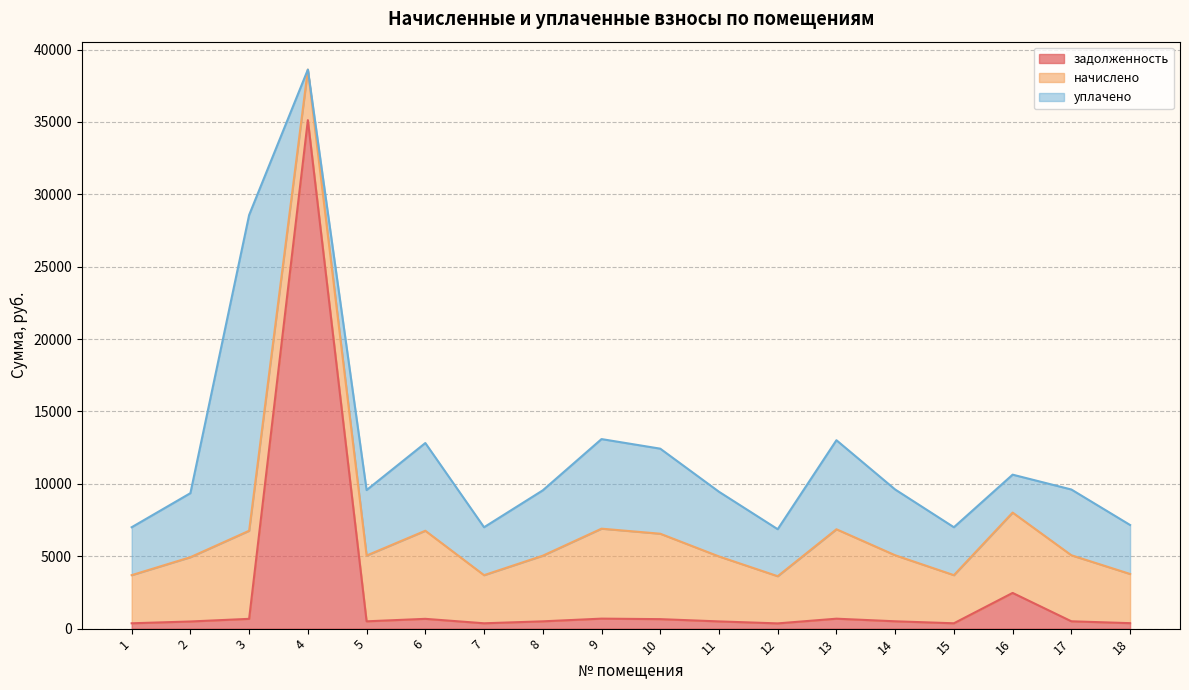

True or false: задолженность has a value of 3703.8 at 16.

False